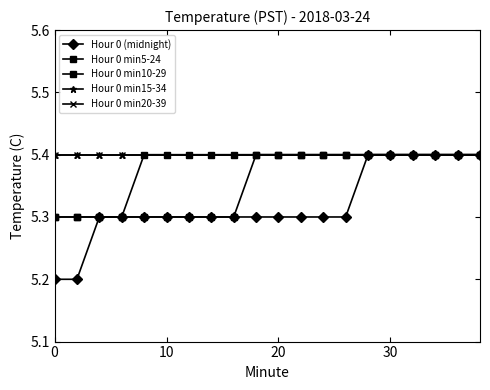

True or false: Hour 0 min15-34 and Hour 0 min10-29 intersect in this chart.

False